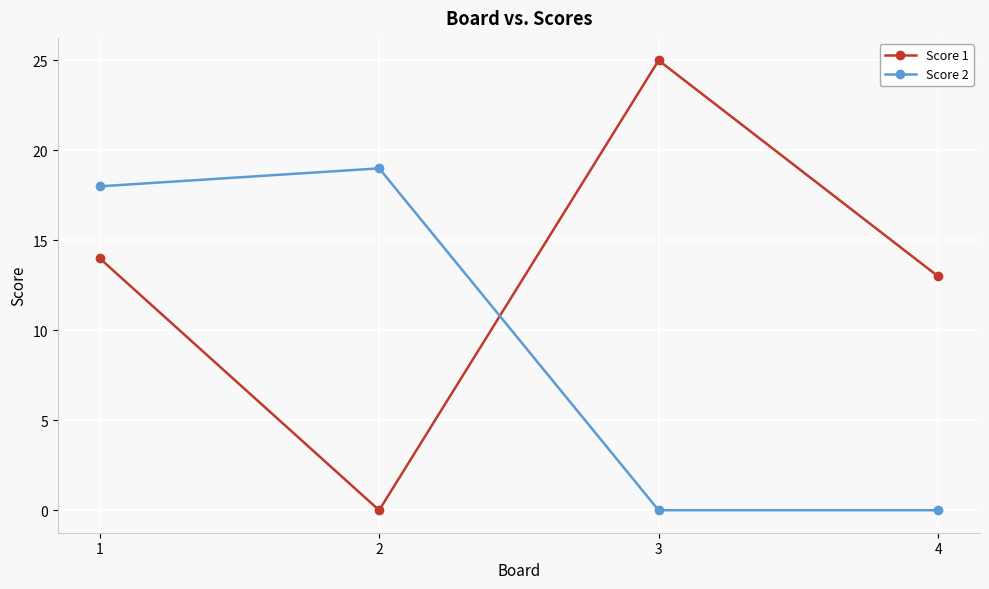

How many lines are shown in the chart?

2